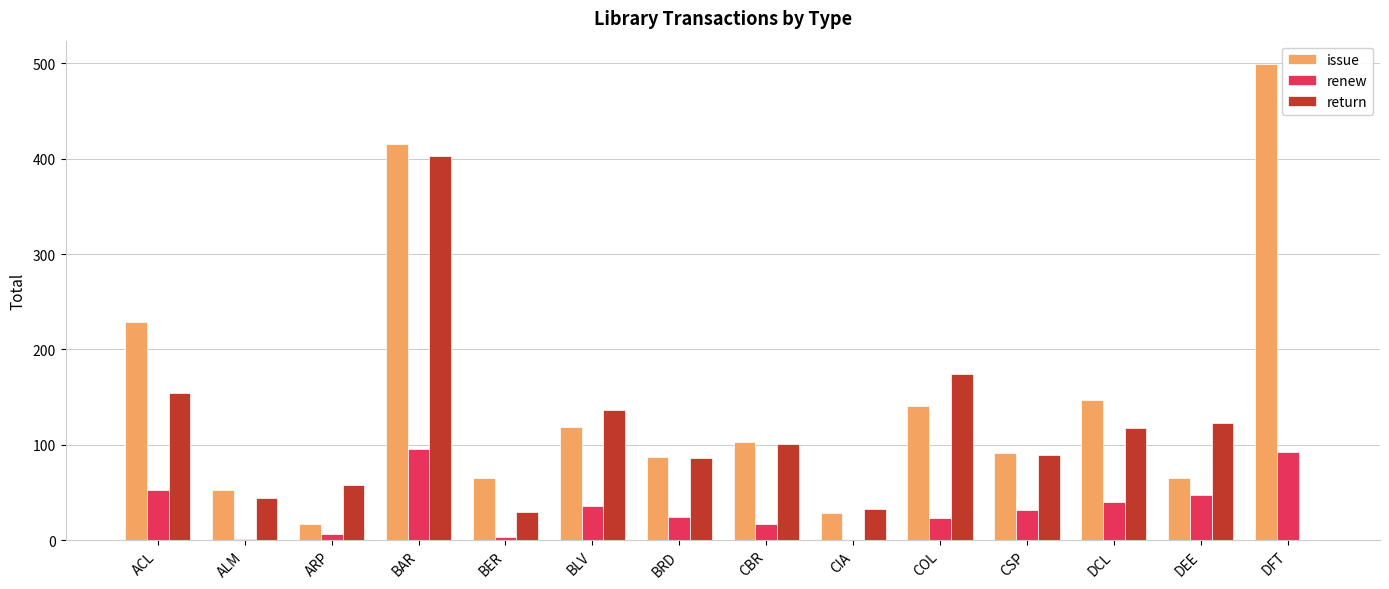

Between ACL and ARP, which series saw the biggest shift?

issue